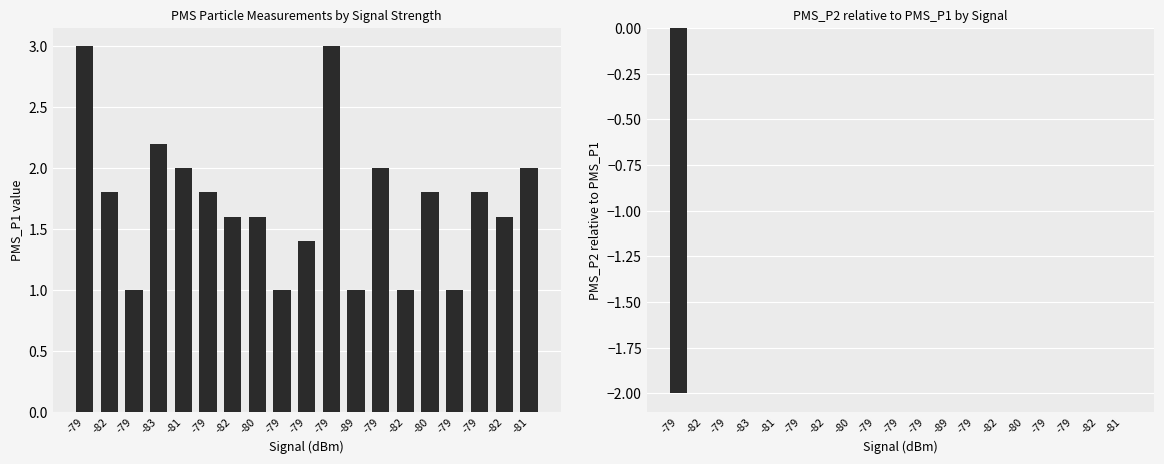

Is the value of PMS_P1 at -83 greater than the value of PMS_P2 - PMS_P1 at -89?

Yes